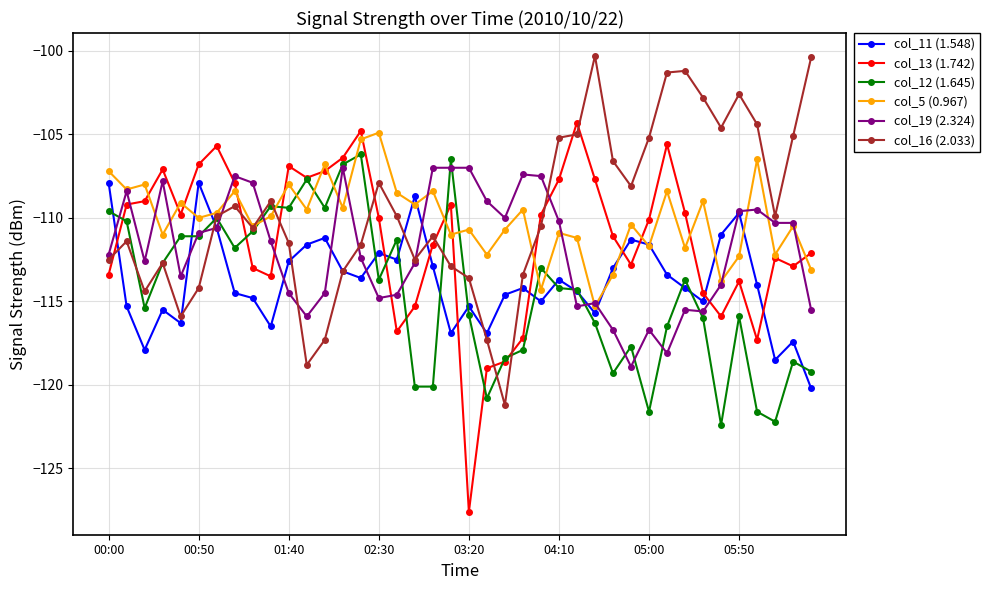

True or false: col_19 (2.324) has more than 1 interior local peaks.

True